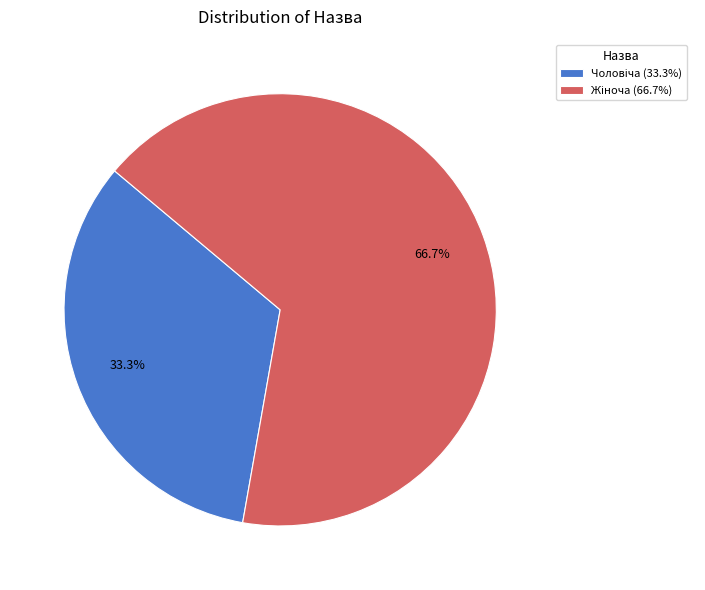

Is there a majority slice in this chart?

Yes